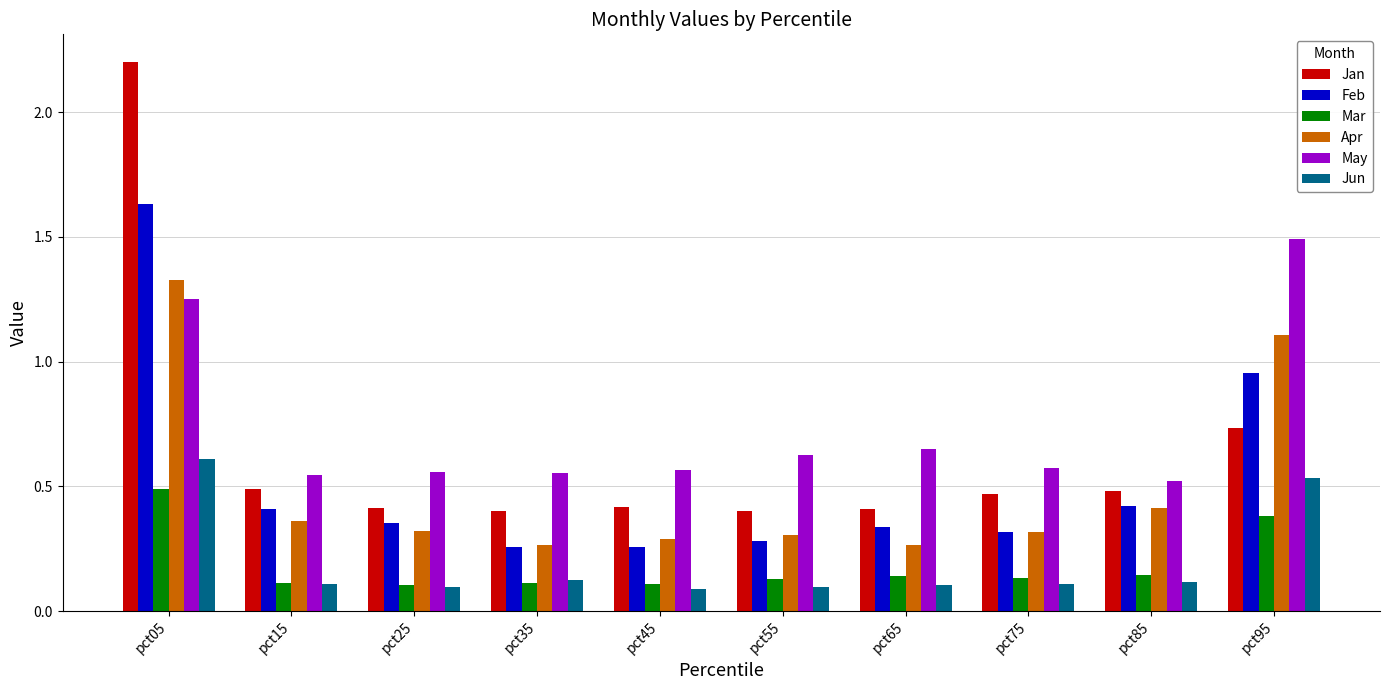

Rank the series by their maximum value, from lowest to highest.

Mar, Jun, Apr, May, Feb, Jan